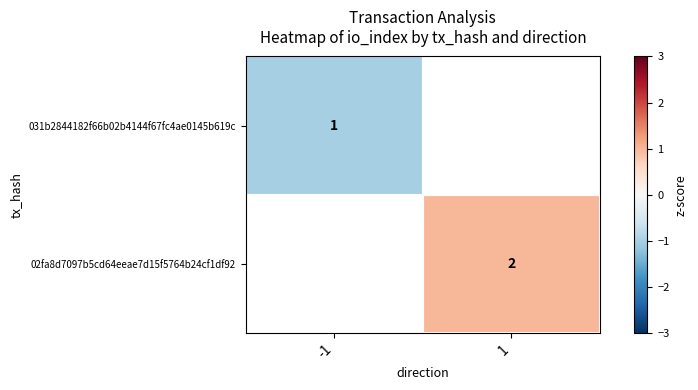

Is the value of 031b2844182f66b02b4144f67fc4ae0145b619c at -1 greater than the value of 02fa8d7097b5cd64eeae7d15f5764b24cf1df92 at 1?

No